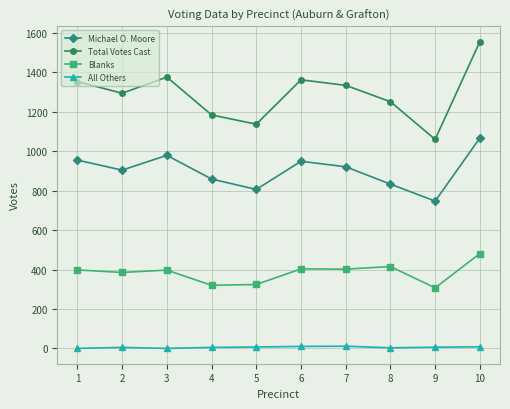

What is the average value of the Blanks series?

383